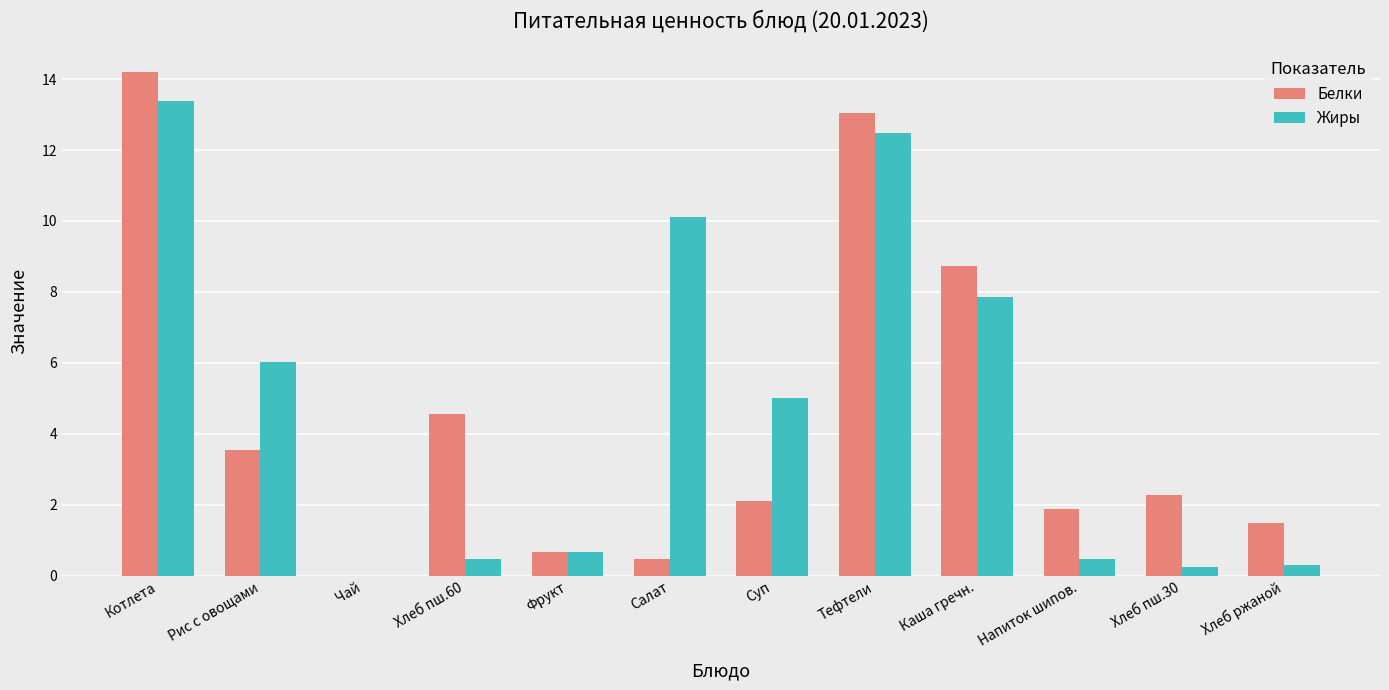

At which category does the chart reach its peak across all series?

Котлета